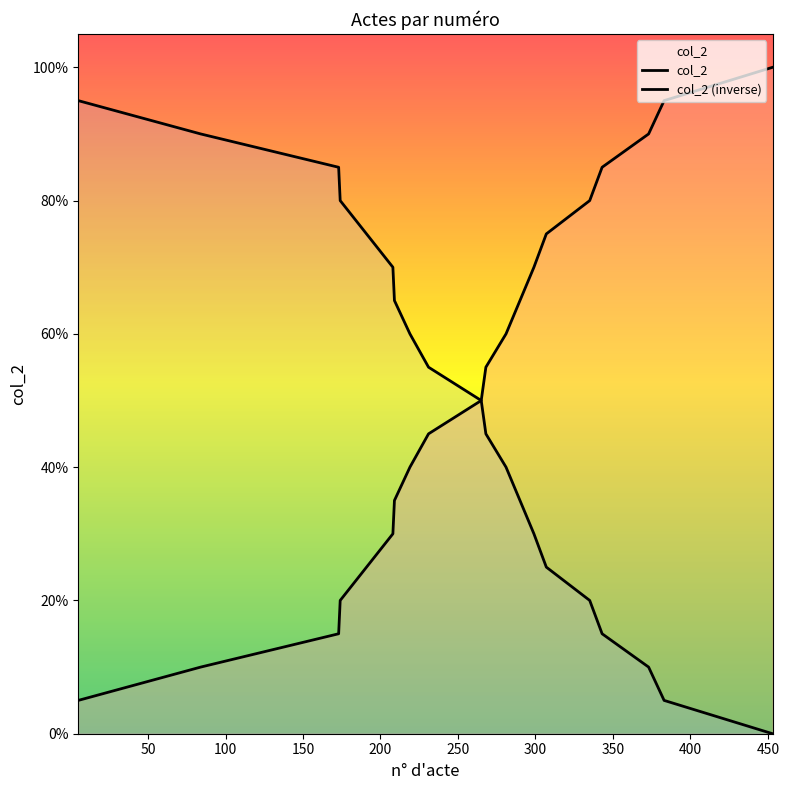

True or false: col_2 (inverse) and col_2 cross at least once.

False